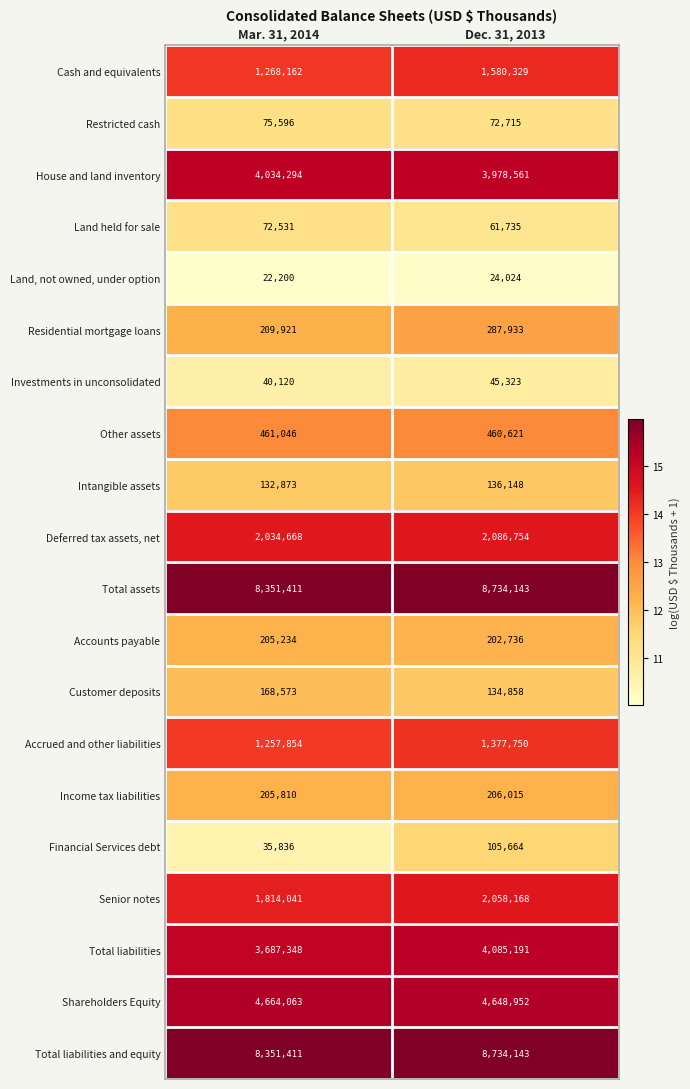

Which category has the lowest value in the Land held for sale series?

Dec. 31, 2013